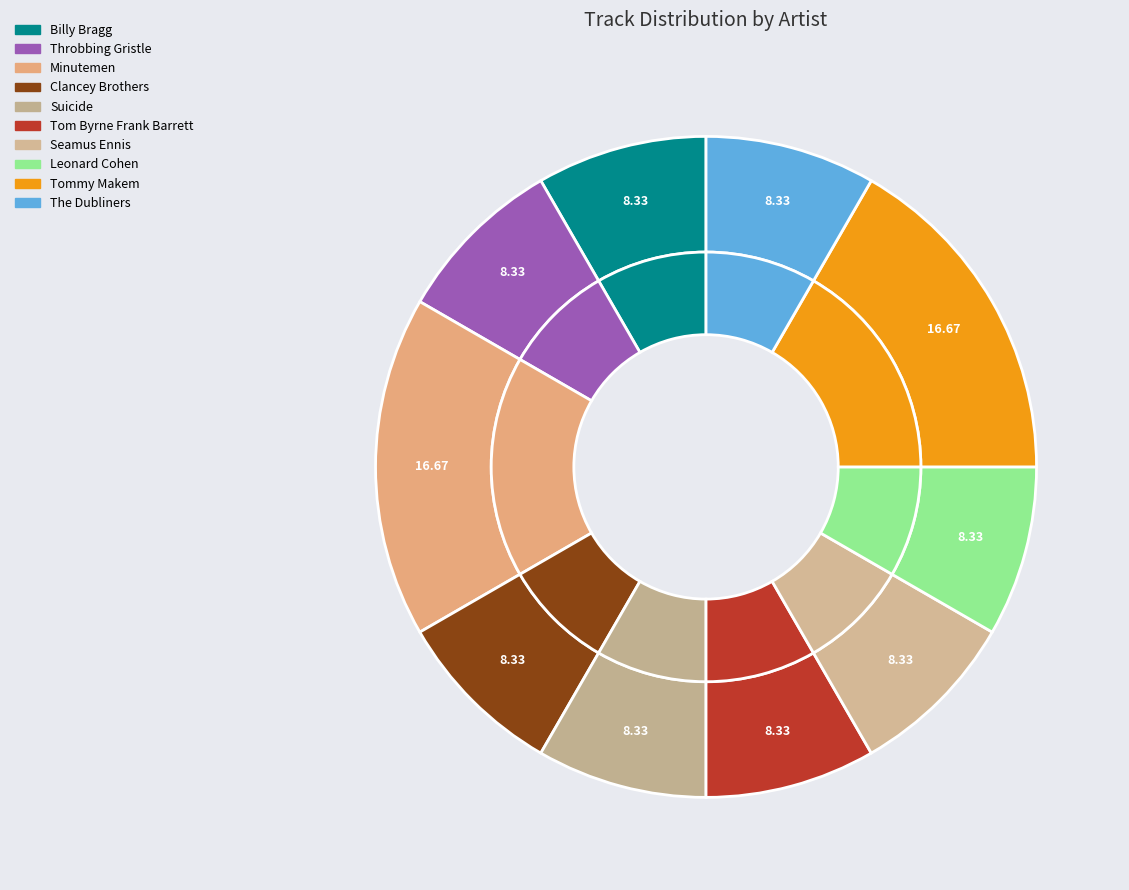

Does any single category account for the majority?

No